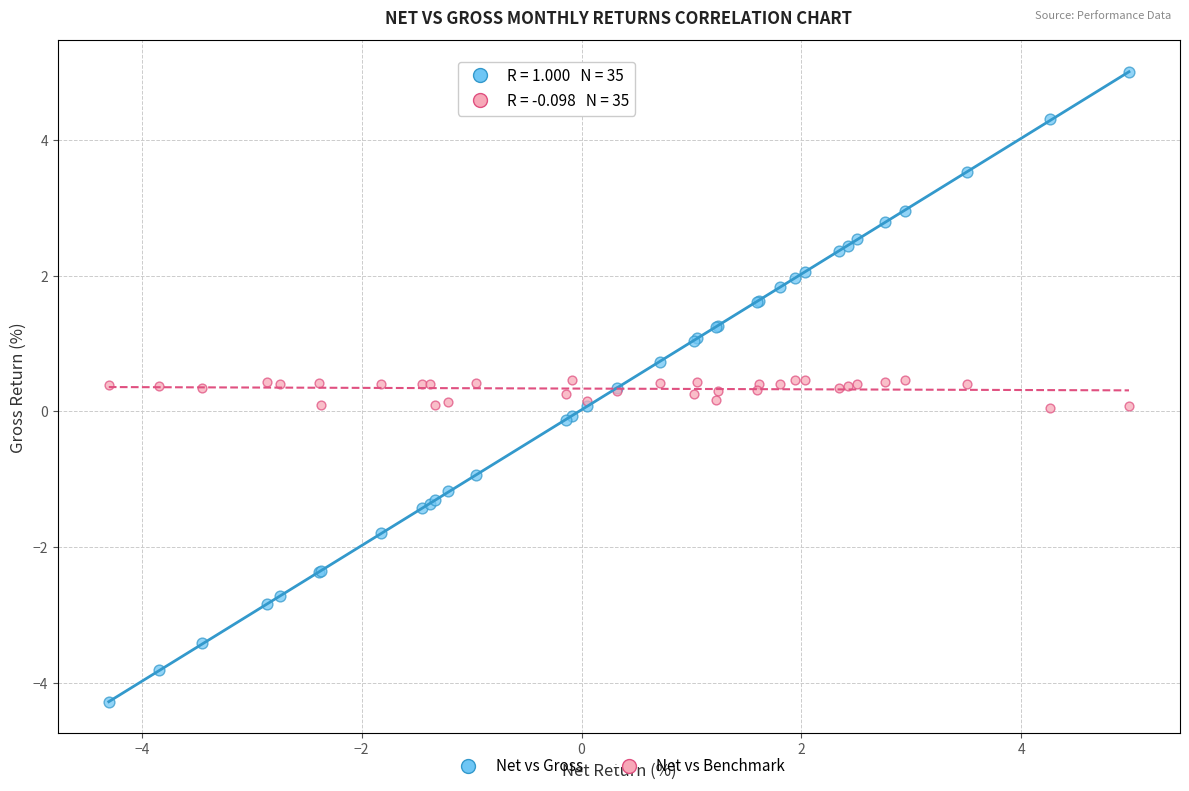

Which series reaches the maximum Y coordinate?

Net vs Gross